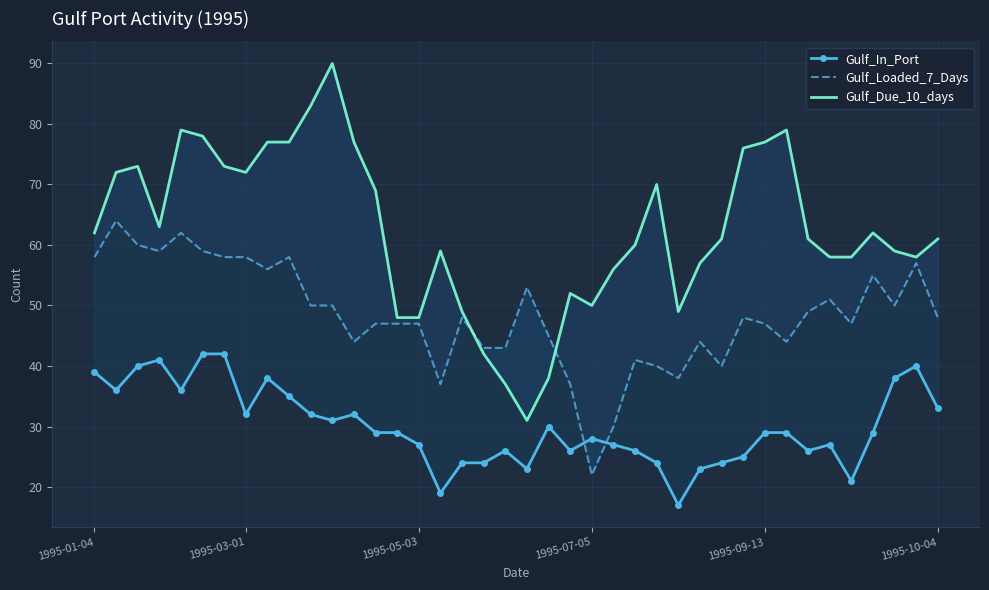

What are all the series names shown in the legend?

Gulf_In_Port, Gulf_Loaded_7_Days, Gulf_Due_10_days